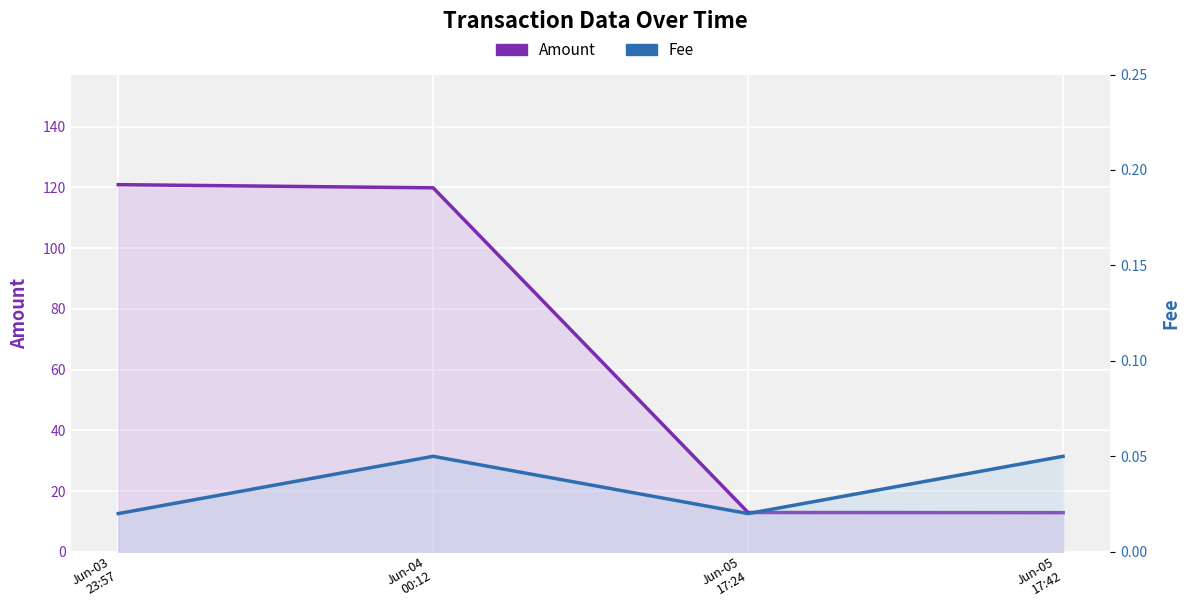

Is the value of Amount at Jun-05
17:24 greater than the value of Fee at Jun-04
00:12?

Yes